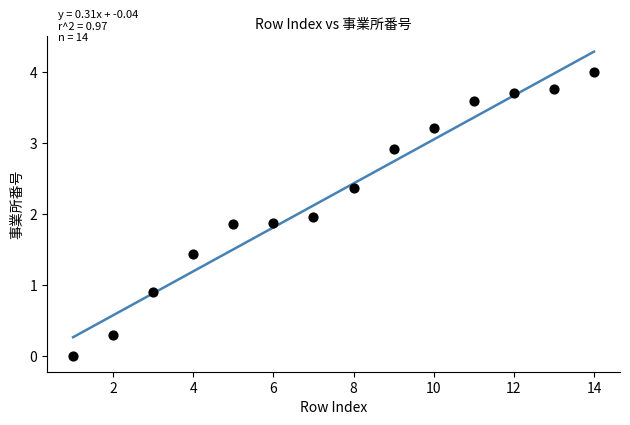

What is the range of Y values (max minus min)?

4.0